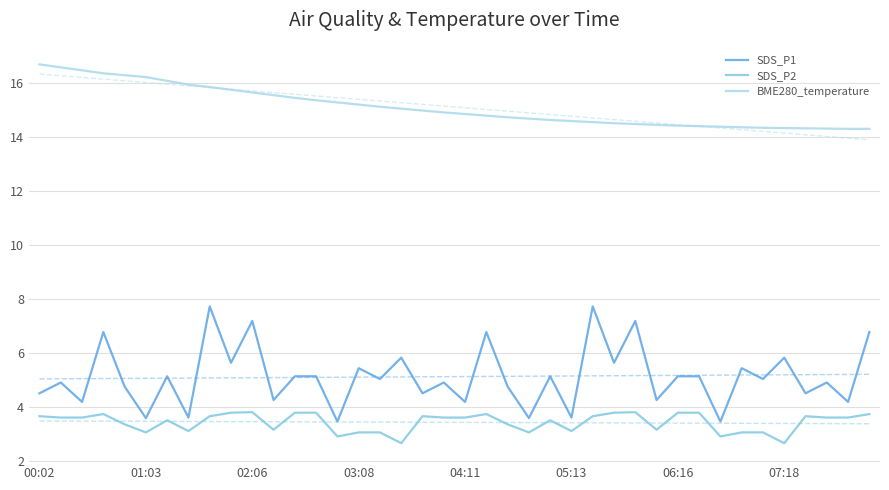

The value of SDS_P1 at 36 is 7.4. True or false?

False